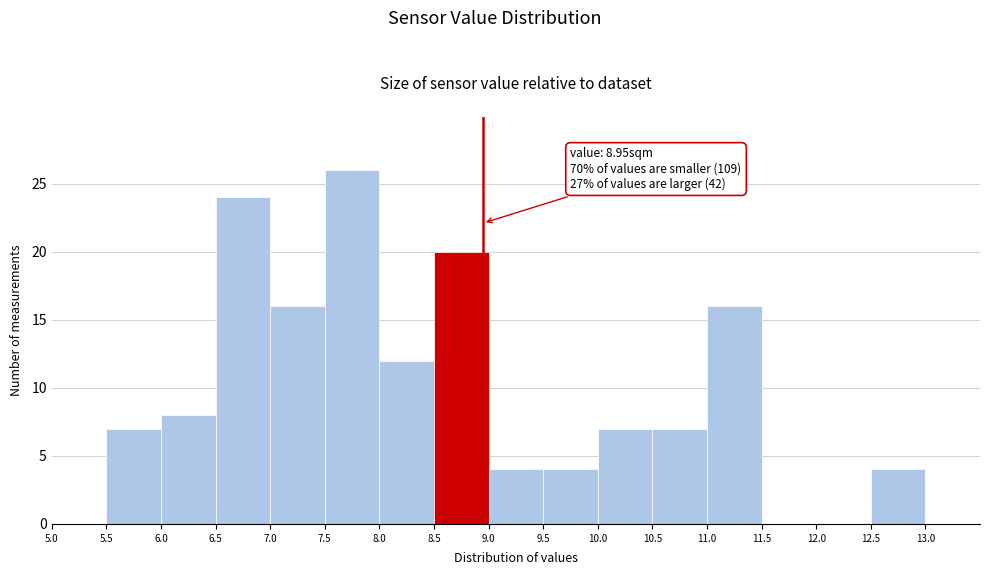

Over which range of the x-axis is the bar tallest?

7.5 to 8.0